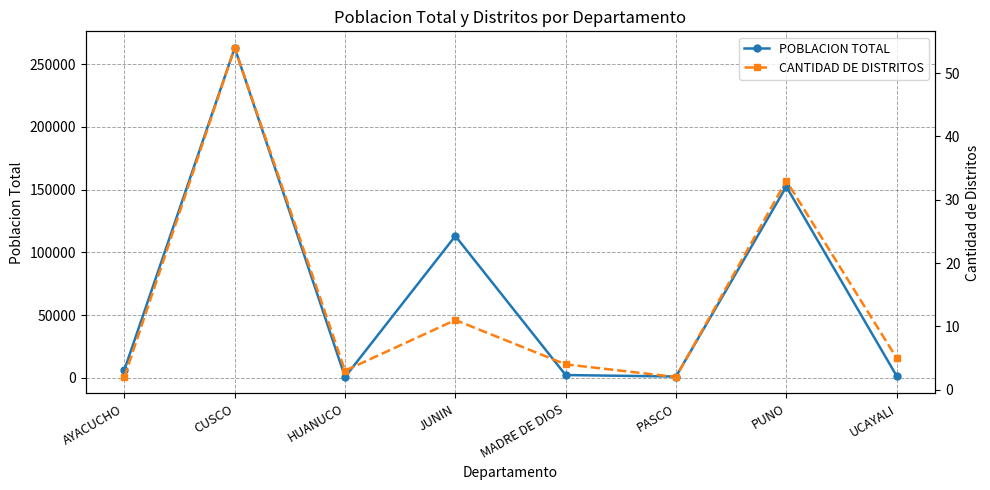

The POBLACION TOTAL series shows 164811 at CUSCO. True or false?

False